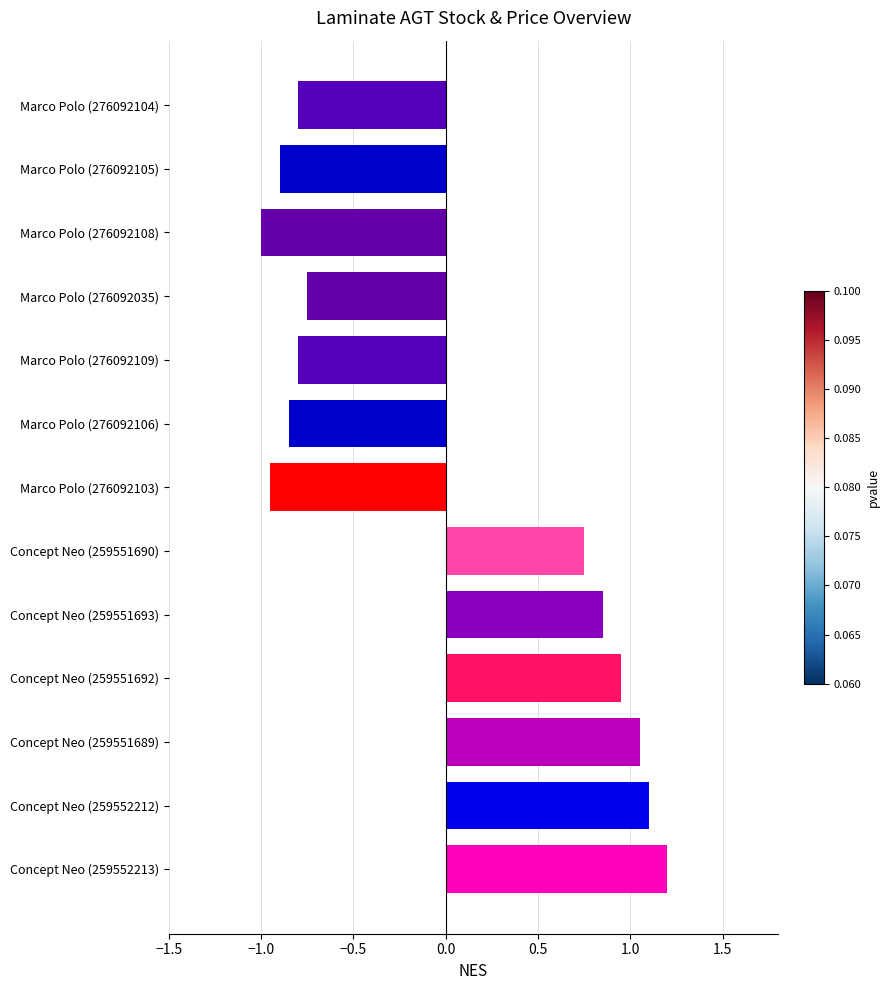

Between Marco Polo (276092106) and Concept Neo (259552213), which is larger?

Concept Neo (259552213)